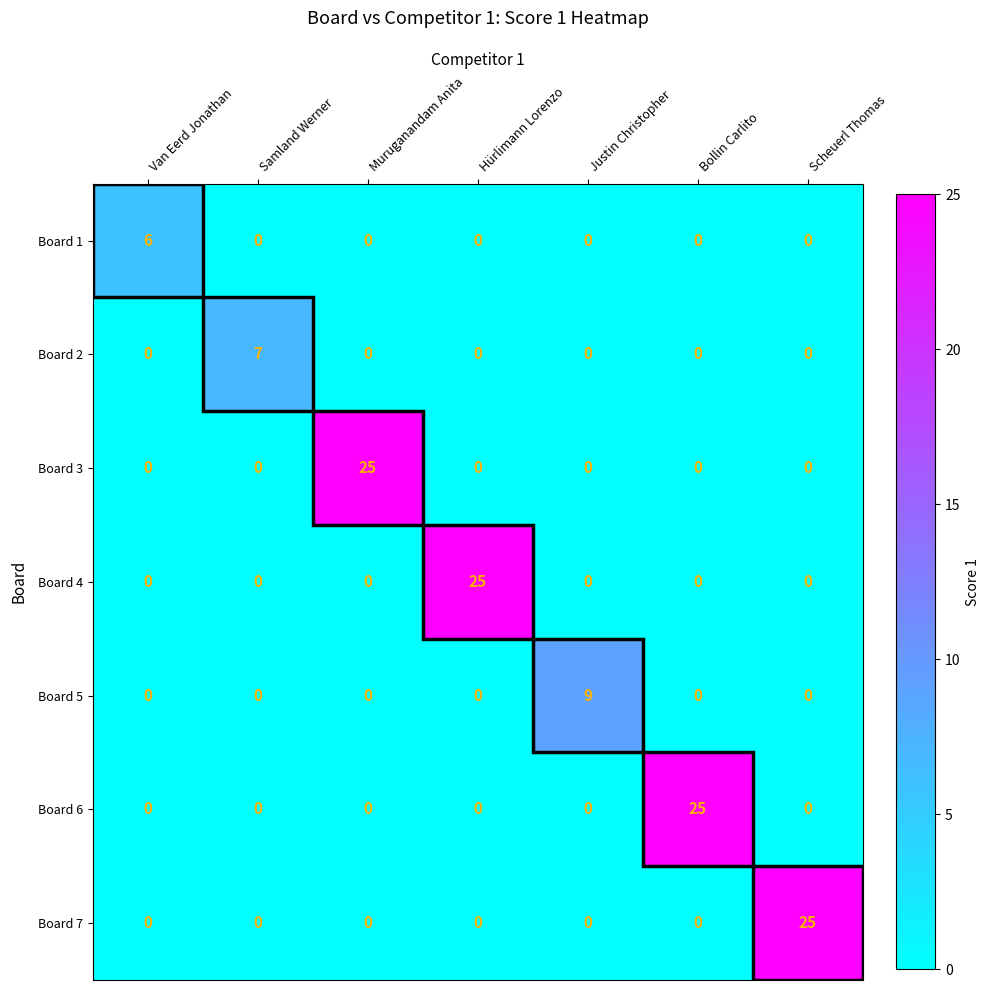

What is the total value across all series at Justin Christopher?

9